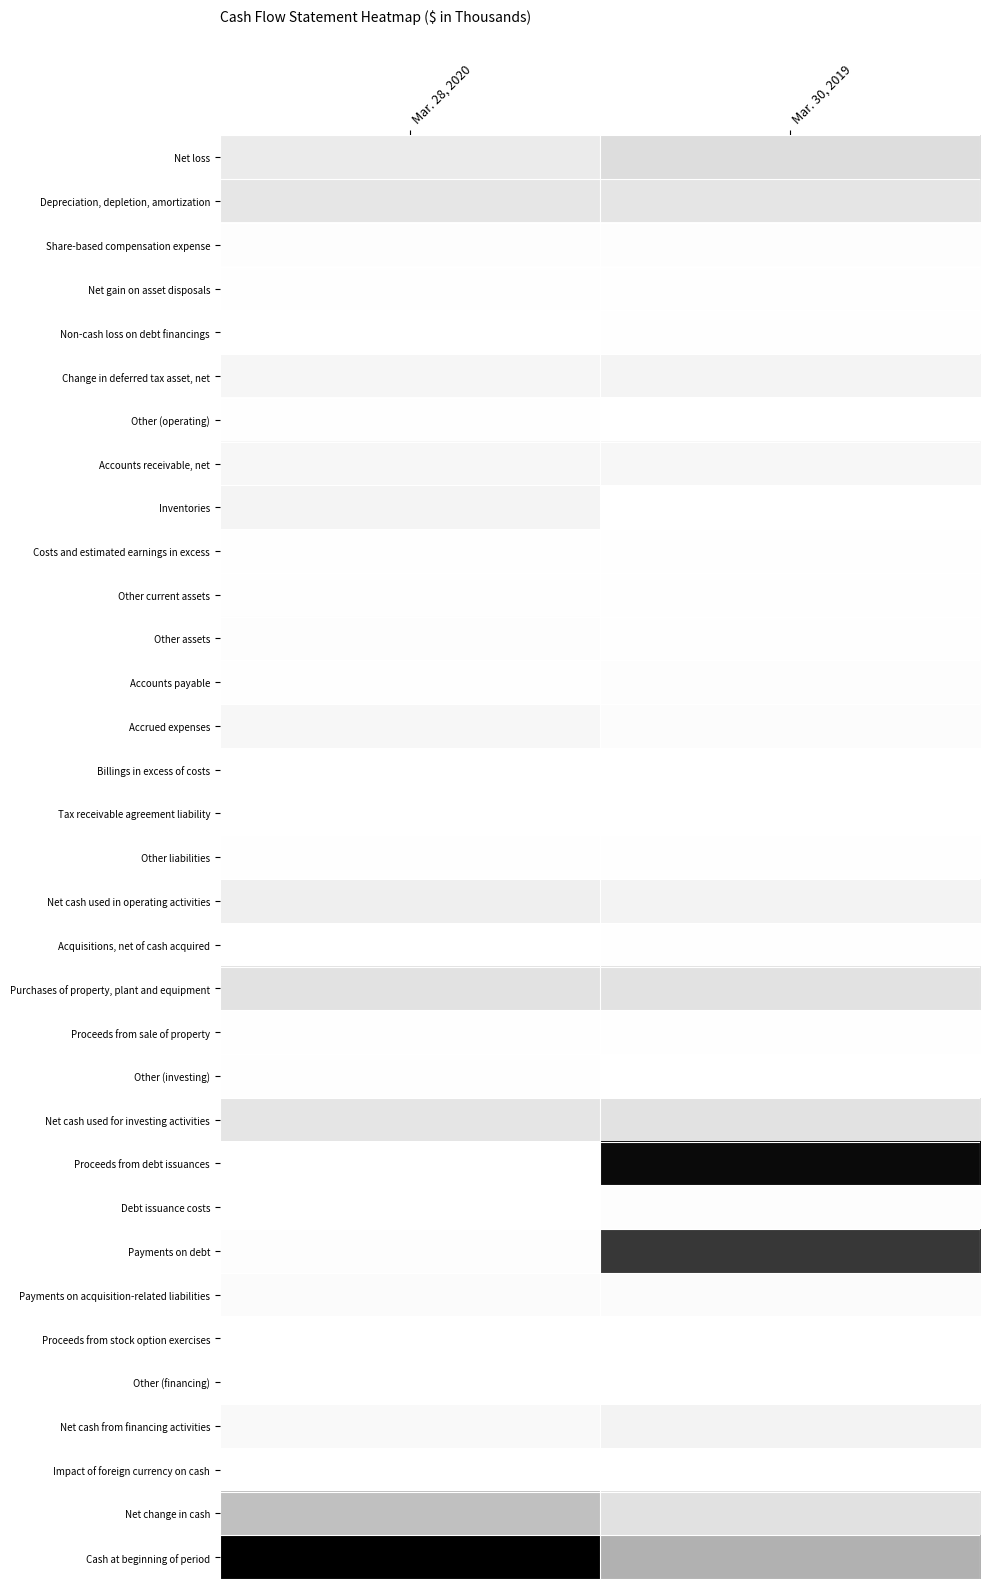

Reading left to right, extract all data points from this chart.

Net loss: Mar. 28, 2020=0.2	Mar. 30, 2019=0.2
Depreciation, depletion, amortization: Mar. 28, 2020=0.2	Mar. 30, 2019=0.2
Share-based compensation expense: Mar. 28, 2020=0.0	Mar. 30, 2019=0.0
Net gain on asset disposals: Mar. 28, 2020=0.0	Mar. 30, 2019=0.0
Non-cash loss on debt financings: Mar. 28, 2020=0.0	Mar. 30, 2019=0.0
Change in deferred tax asset, net: Mar. 28, 2020=0.1	Mar. 30, 2019=0.1
Other (operating): Mar. 28, 2020=0.0	Mar. 30, 2019=0.0
Accounts receivable, net: Mar. 28, 2020=0.1	Mar. 30, 2019=0.1
Inventories: Mar. 28, 2020=0.1	Mar. 30, 2019=0.0
Costs and estimated earnings in excess: Mar. 28, 2020=0.0	Mar. 30, 2019=0.0
Other current assets: Mar. 28, 2020=0.0	Mar. 30, 2019=0.0
Other assets: Mar. 28, 2020=0.0	Mar. 30, 2019=0.0
Accounts payable: Mar. 28, 2020=0.0	Mar. 30, 2019=0.0
Accrued expenses: Mar. 28, 2020=0.1	Mar. 30, 2019=0.0
Billings in excess of costs: Mar. 28, 2020=0.0	Mar. 30, 2019=0.0
Tax receivable agreement liability: Mar. 28, 2020=0.0	Mar. 30, 2019=0.0
Other liabilities: Mar. 28, 2020=0.0	Mar. 30, 2019=0.0
Net cash used in operating activities: Mar. 28, 2020=0.1	Mar. 30, 2019=0.1
Acquisitions, net of cash acquired: Mar. 28, 2020=0.0	Mar. 30, 2019=0.0
Purchases of property, plant and equipment: Mar. 28, 2020=0.2	Mar. 30, 2019=0.2
Proceeds from sale of property: Mar. 28, 2020=0.0	Mar. 30, 2019=0.0
Other (investing): Mar. 28, 2020=0.0	Mar. 30, 2019=0.0
Net cash used for investing activities: Mar. 28, 2020=0.2	Mar. 30, 2019=0.2
Proceeds from debt issuances: Mar. 28, 2020=0.0	Mar. 30, 2019=1.0
Debt issuance costs: Mar. 28, 2020=0.0	Mar. 30, 2019=0.0
Payments on debt: Mar. 28, 2020=0.0	Mar. 30, 2019=0.8
Payments on acquisition-related liabilities: Mar. 28, 2020=0.0	Mar. 30, 2019=0.0
Proceeds from stock option exercises: Mar. 28, 2020=0.0	Mar. 30, 2019=0.0
Other (financing): Mar. 28, 2020=0.0	Mar. 30, 2019=0.0
Net cash from financing activities: Mar. 28, 2020=0.1	Mar. 30, 2019=0.1
Impact of foreign currency on cash: Mar. 28, 2020=0.0	Mar. 30, 2019=0.0
Net change in cash: Mar. 28, 2020=0.4	Mar. 30, 2019=0.2
Cash at beginning of period: Mar. 28, 2020=1.0	Mar. 30, 2019=0.4